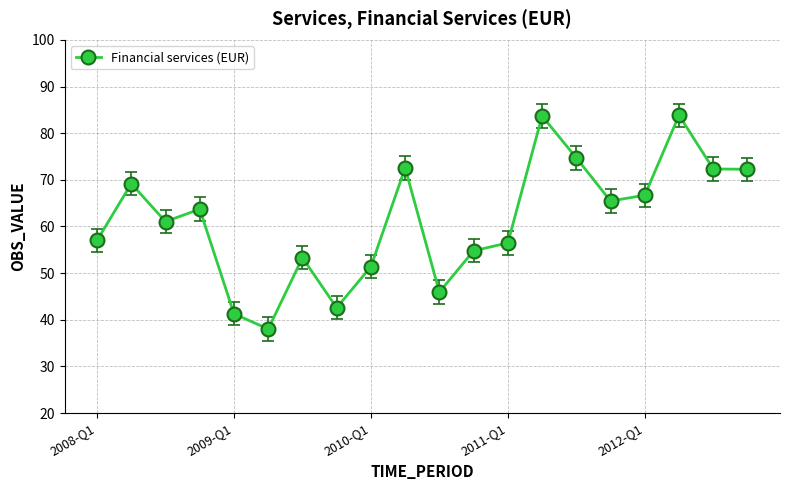

What is the sum of all values?

1226.3